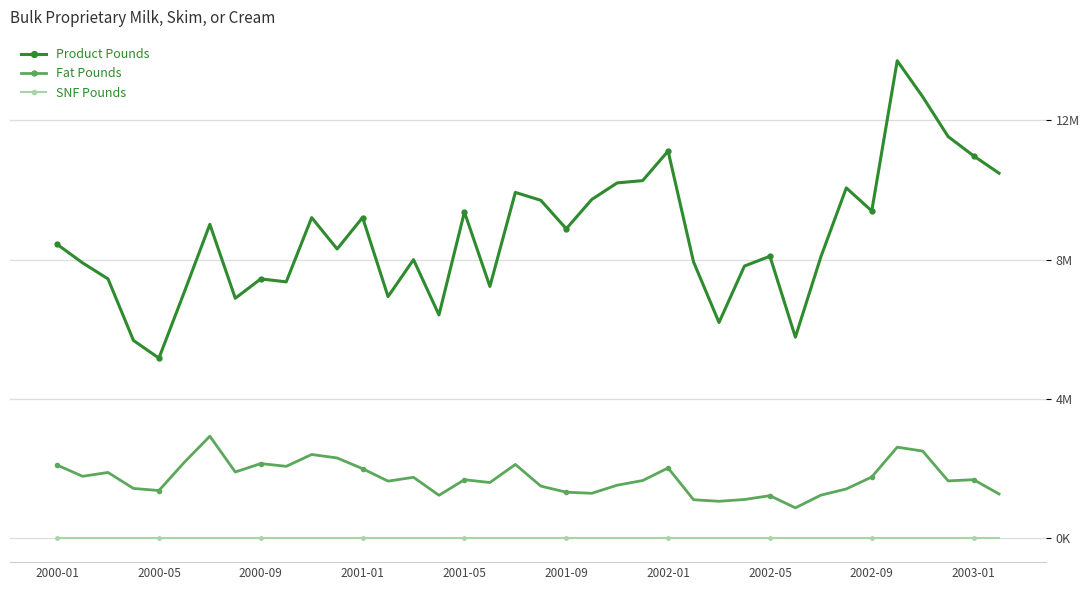

What is the minimum value for Product Pounds?

5173938